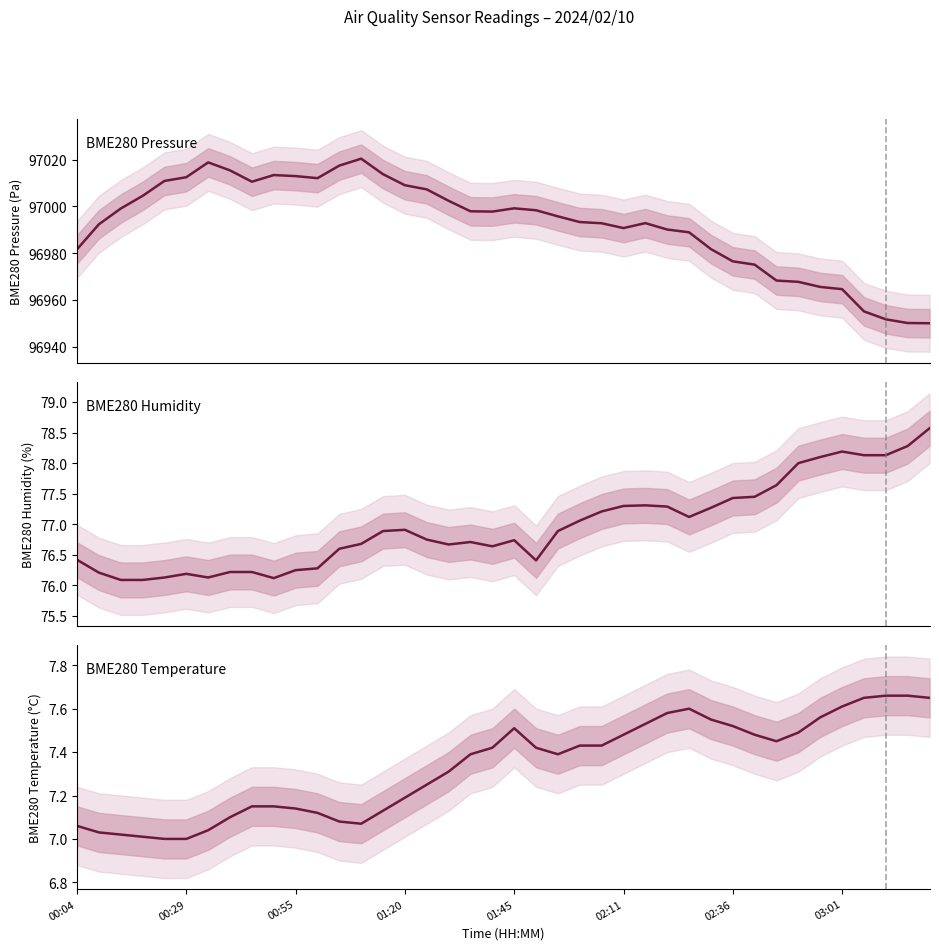

Which series has the widest spread of values?

BME280_pressure